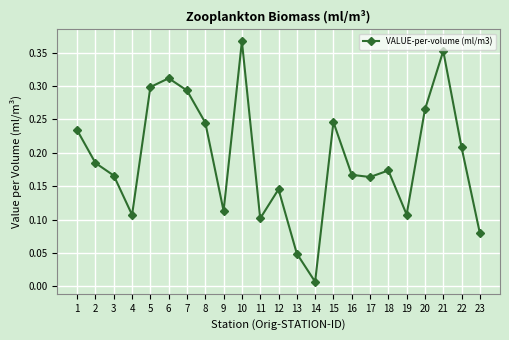

Which label corresponds to the largest value in the chart?

10